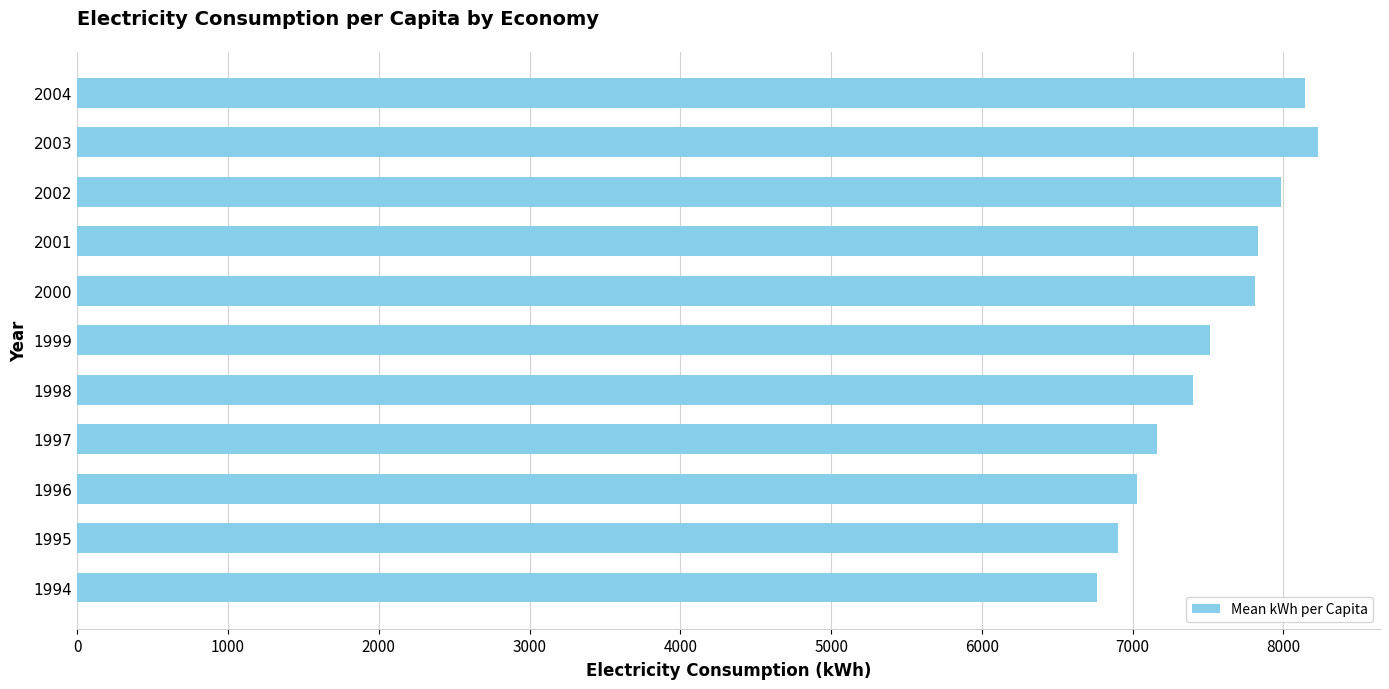

How many values are below 7515?

5